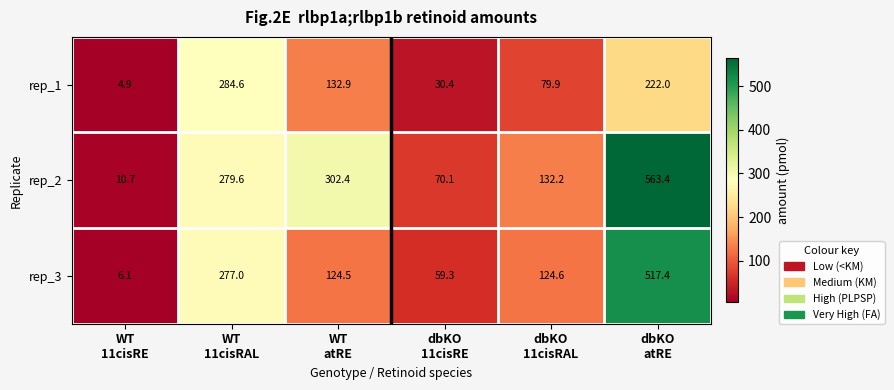

How many data points does each series have?

6